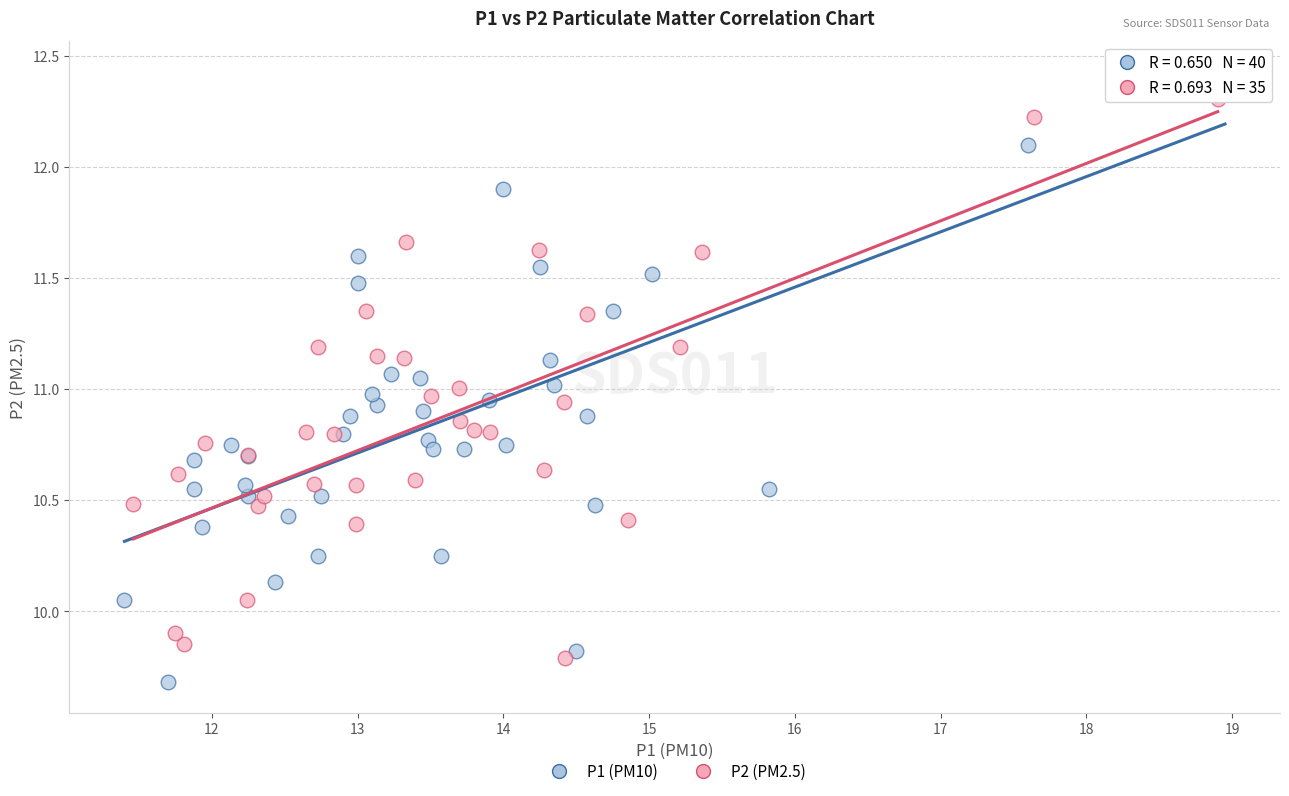

Which series reaches the maximum Y coordinate?

P1 (PM10)